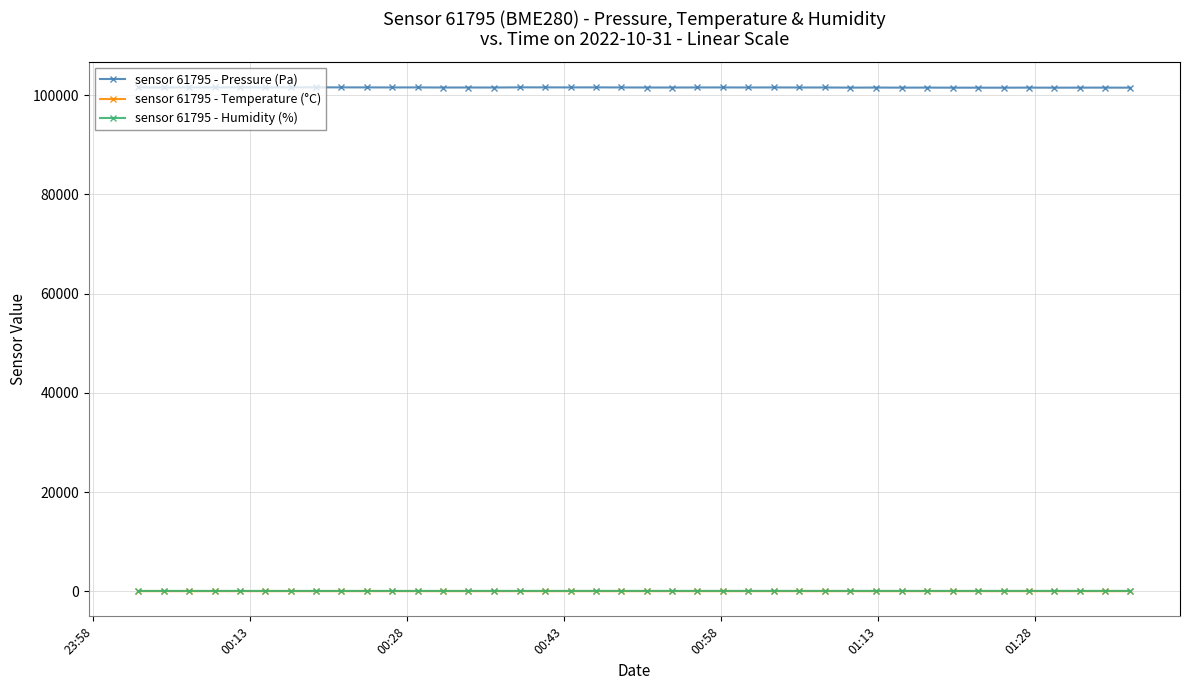

True or false: sensor 61795 - Temperature (°C) and sensor 61795 - Humidity (%) cross at least once.

False